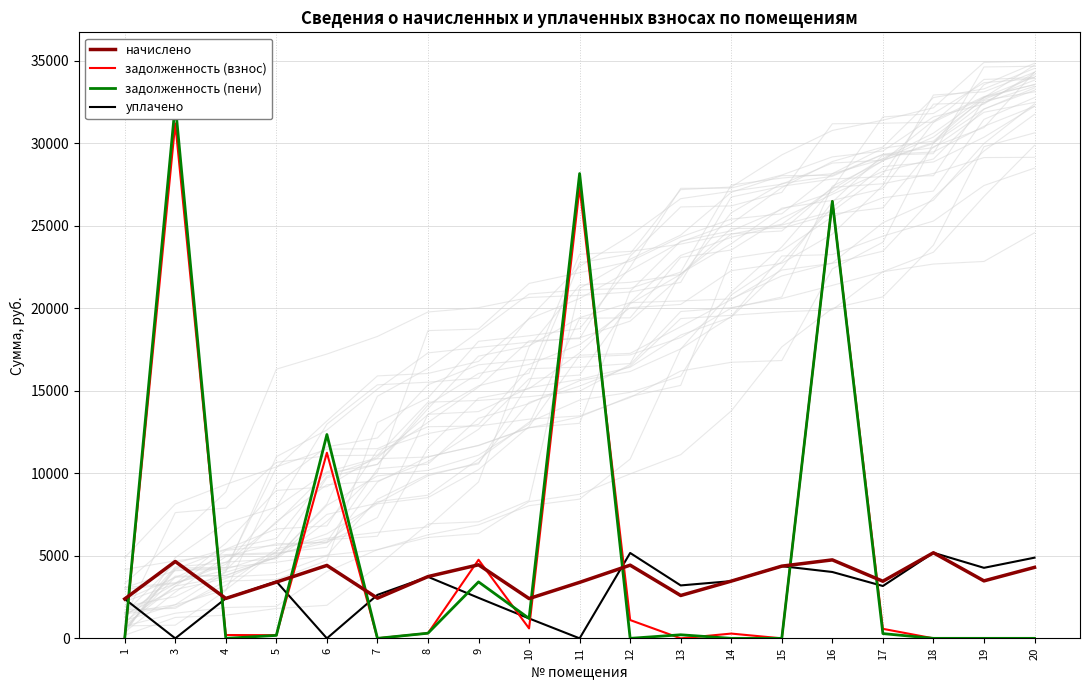

What is the value of the уплачено point at the 1st from the left?

2388.2